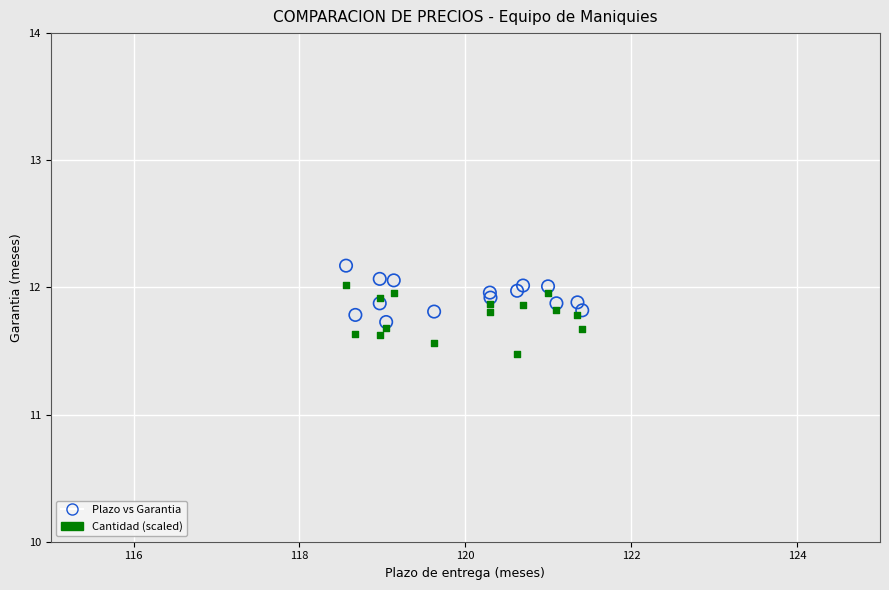

Which series reaches the minimum Y coordinate?

Cantidad (scaled)